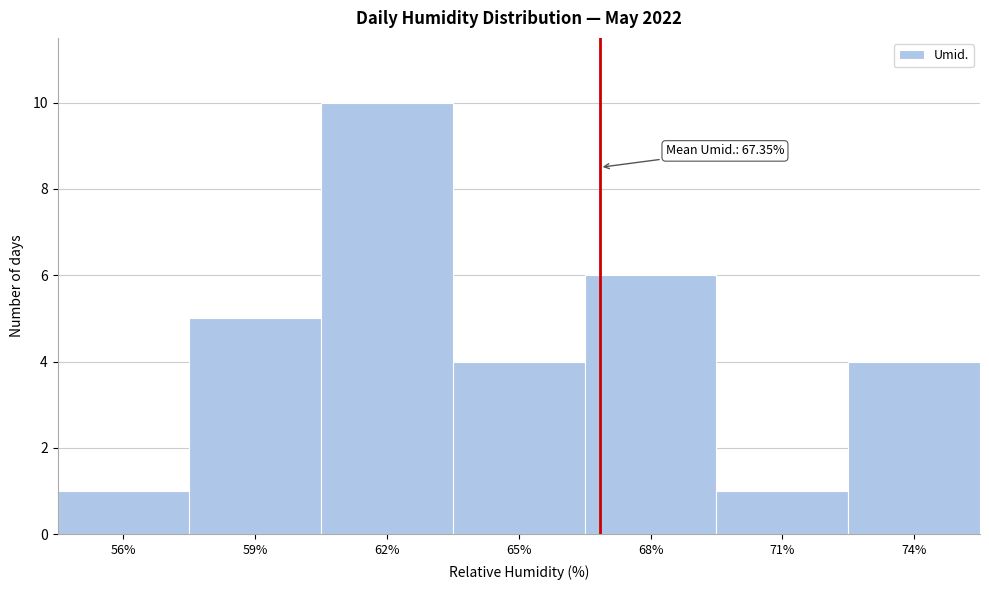

Reading left to right, what are all the values shown in this chart?

56%=1	59%=5	62%=10	65%=4	68%=6	71%=1	74%=4